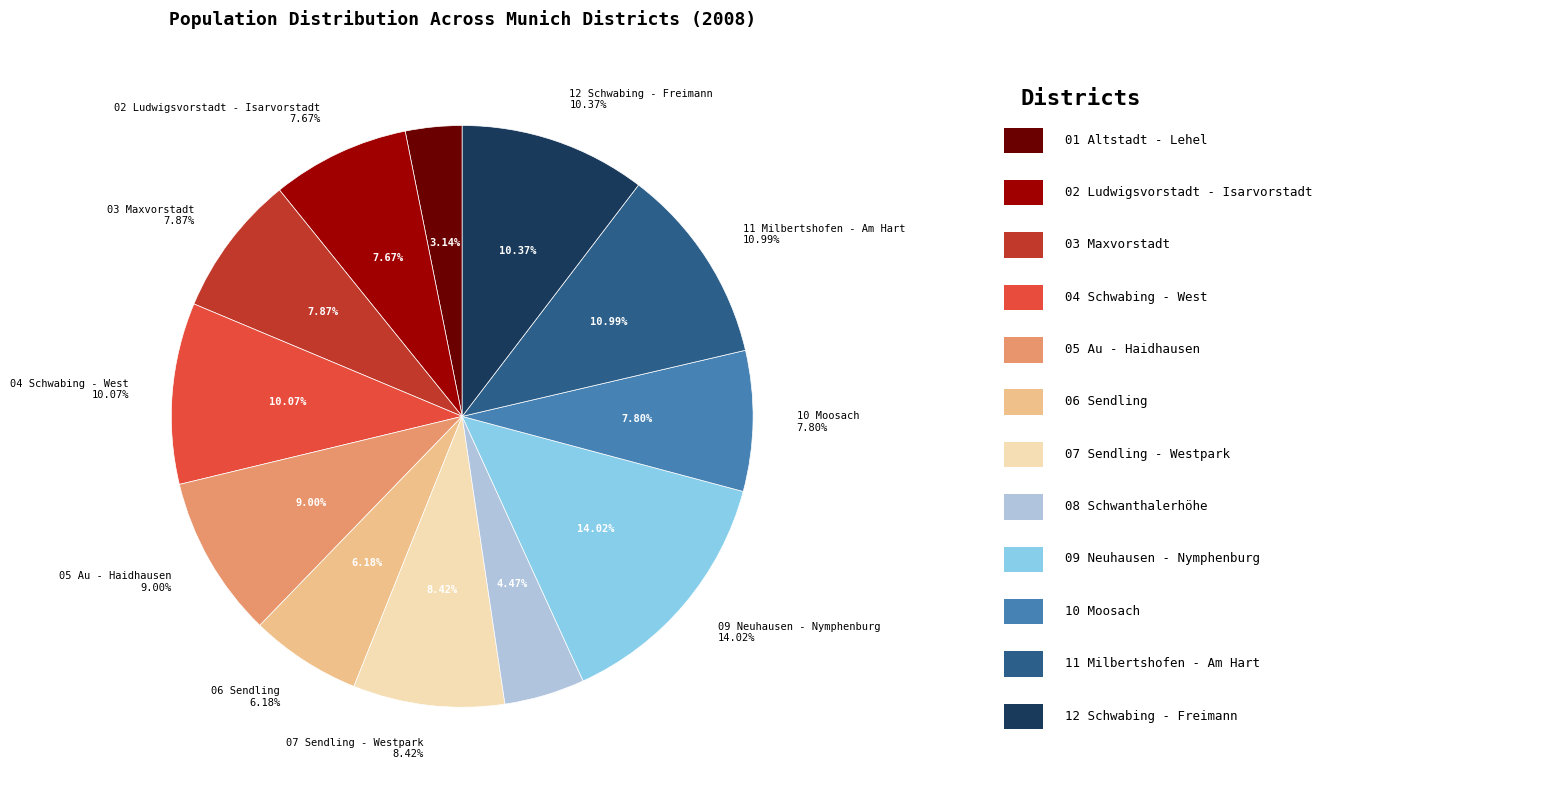

What is the largest slice in the pie chart?

09 Neuhausen - Nymphenburg